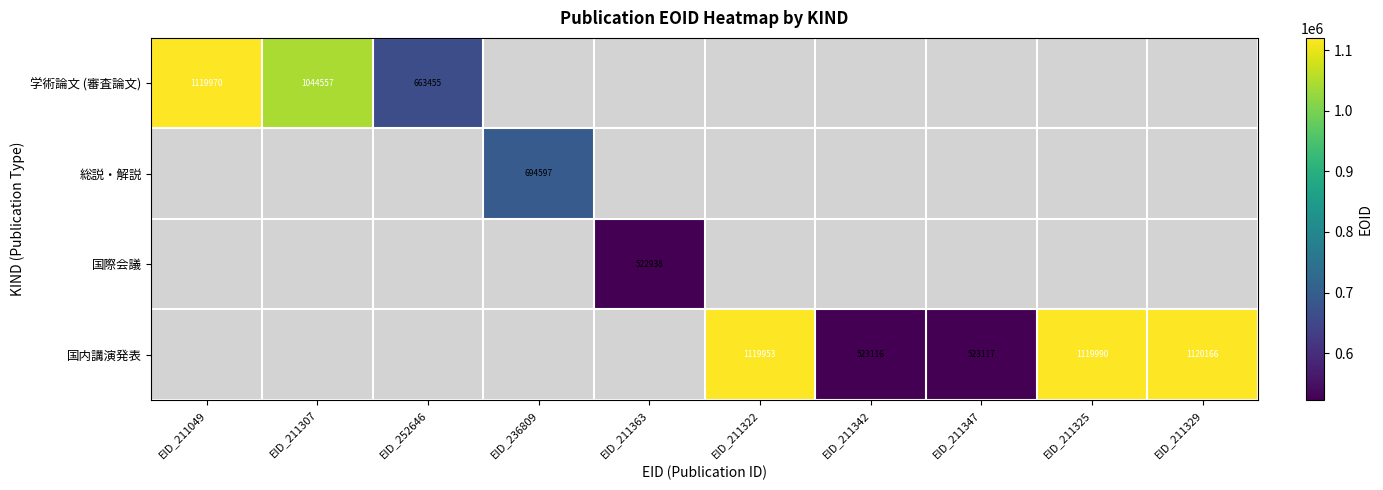

The value of 学術論文 (審査論文) at EID_211049 is 1119970. True or false?

True